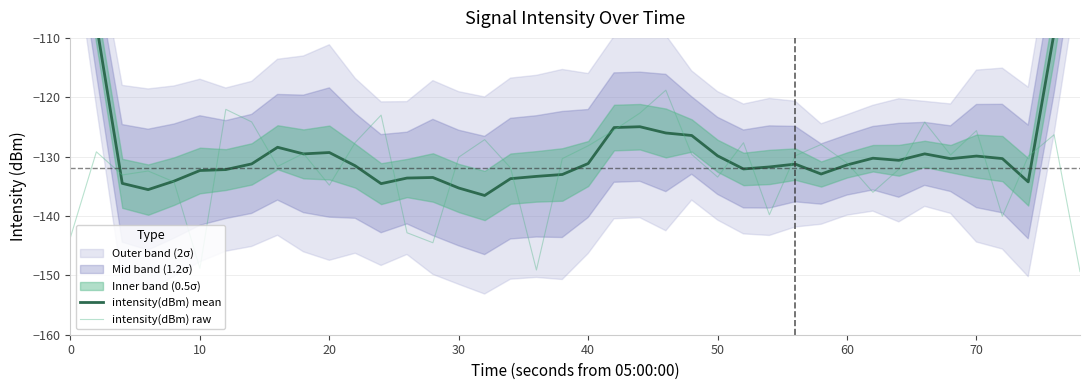

At 70, list the series in order from smallest to largest.

intensity(dBm) mean, intensity(dBm) raw